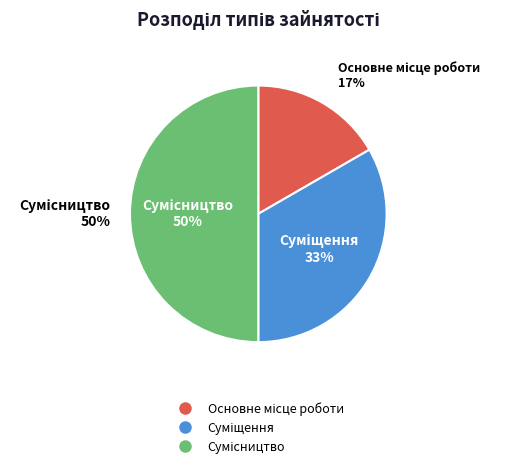

Rank the categories by value from lowest to highest.

Основне місце роботи, Суміщення, Сумісництво